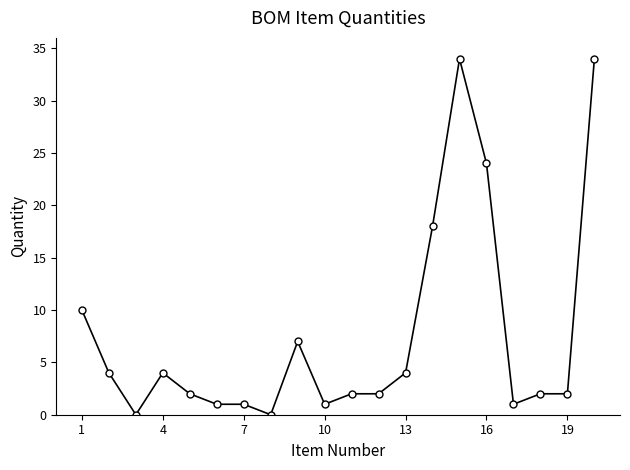

What is the value of the 12th point from the left?

2